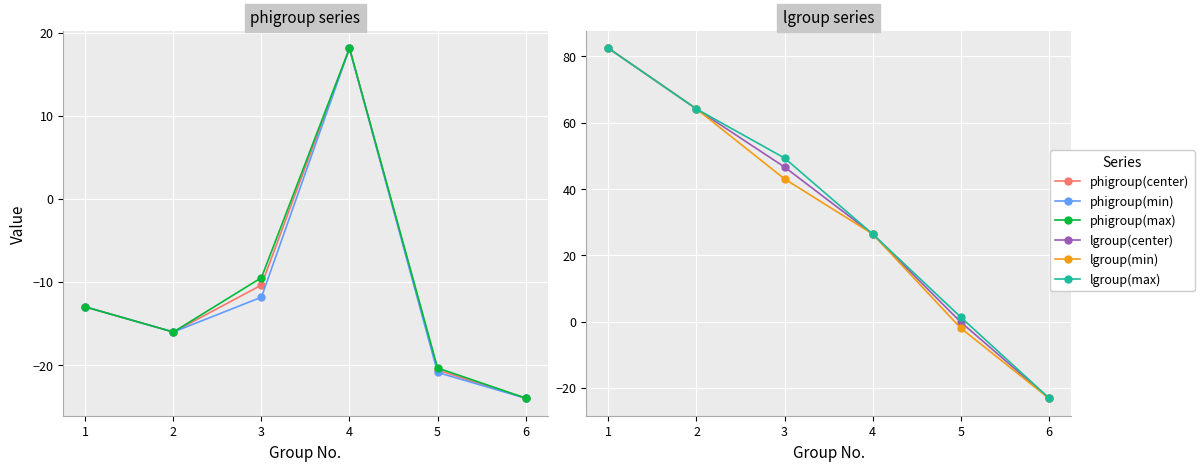

What value does the phigroup(max) series have at 4?

18.1